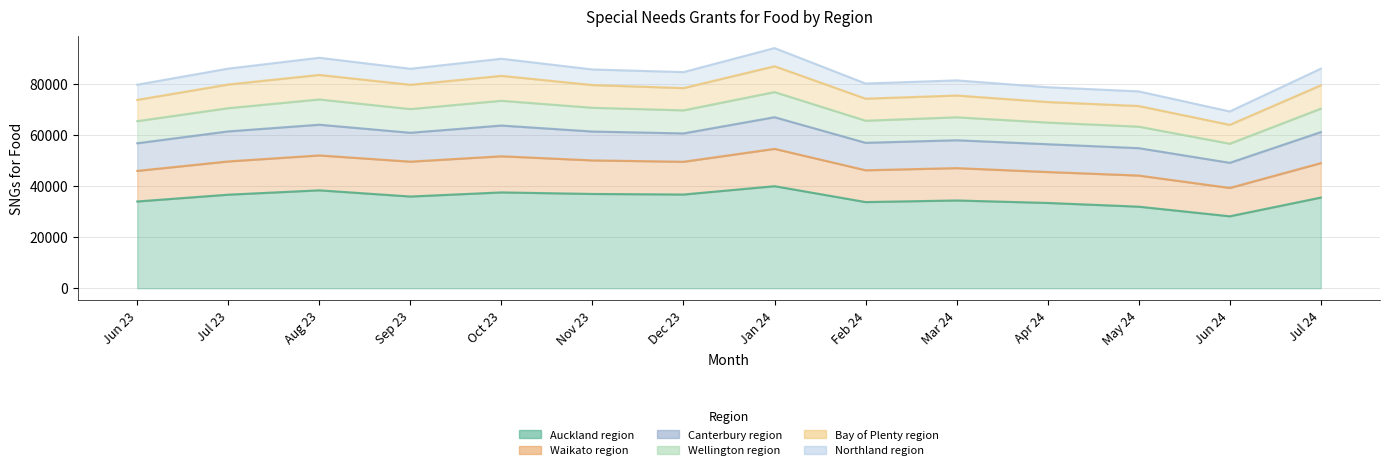

Which has a higher value, Sep 23 or Aug 23?

Aug 23